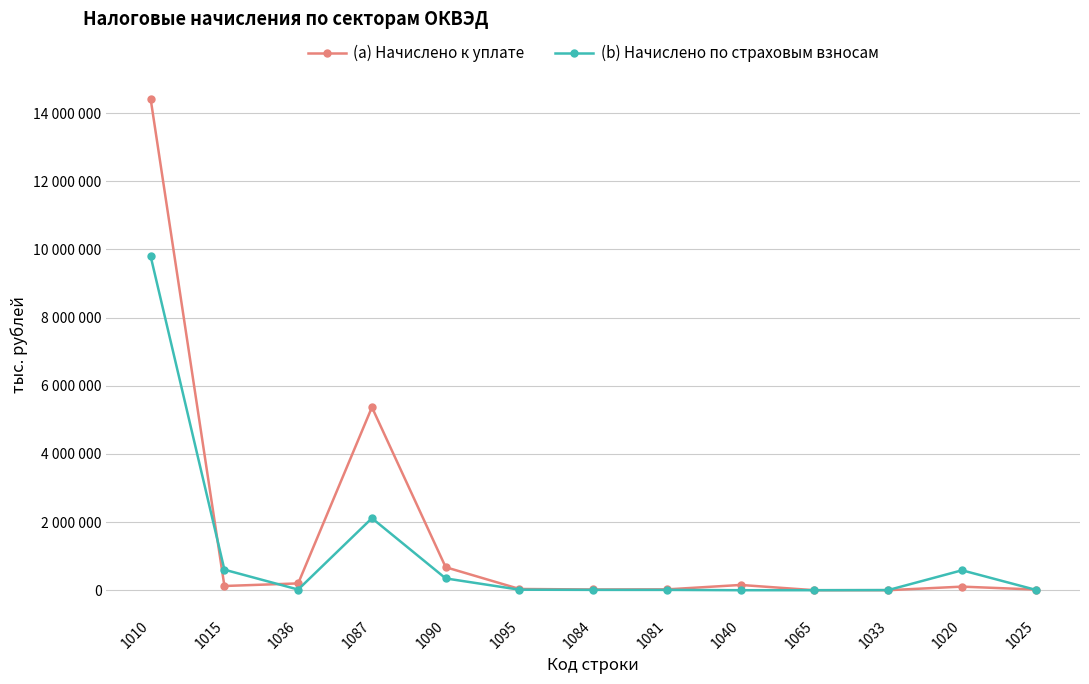

What is the sum of the (b) Начислено по страховым взносам values at 1010 and 1090?

10143132